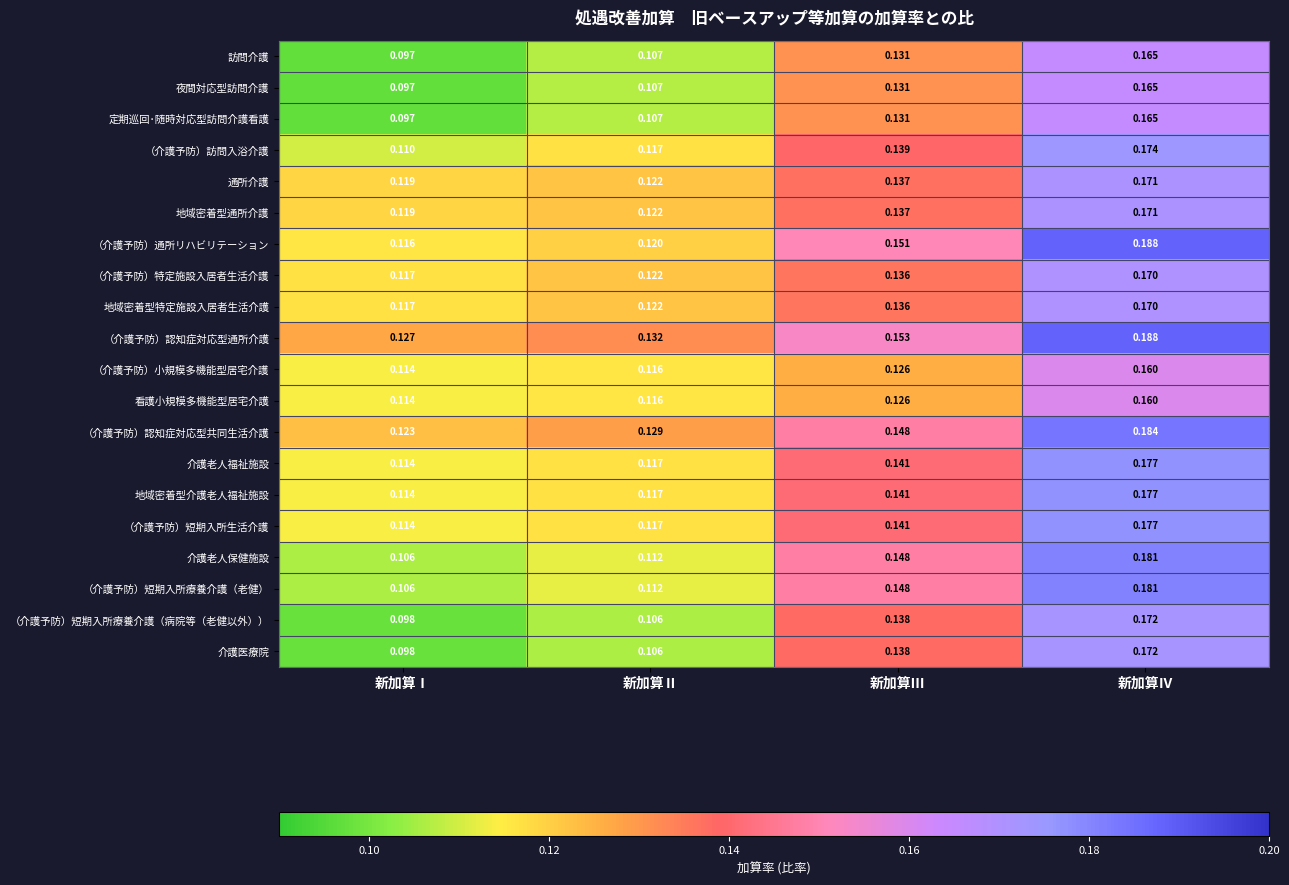

At which category does the chart reach its minimum across all series?

新加算Ⅰ